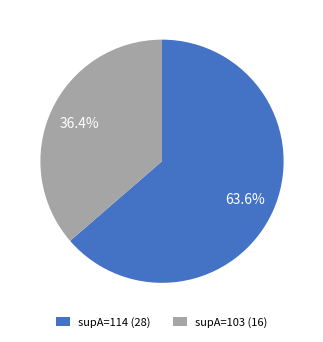

Which has a higher value, supA=114 or supA=103?

supA=114